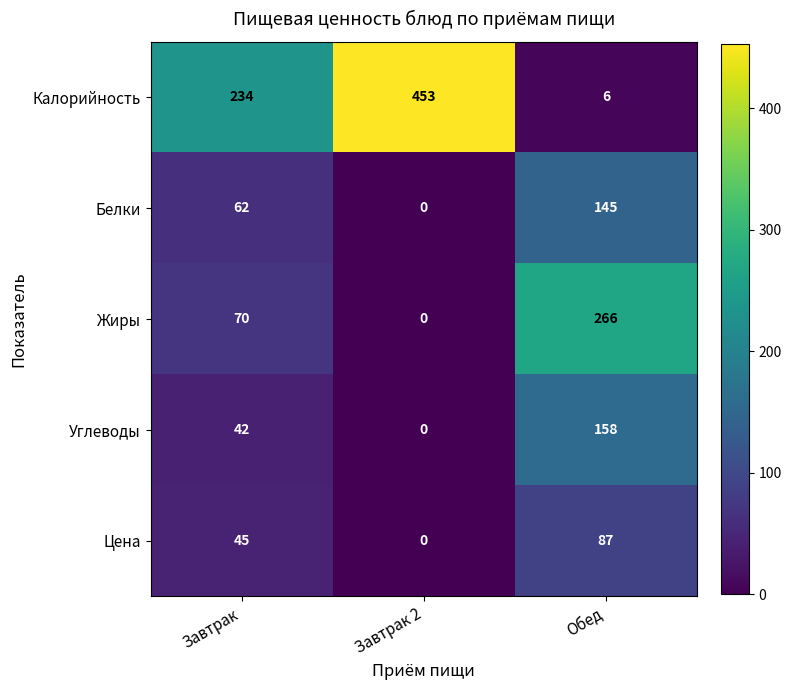

At Обед, list the series in order from largest to smallest.

Жиры, Углеводы, Белки, Цена, Калорийность